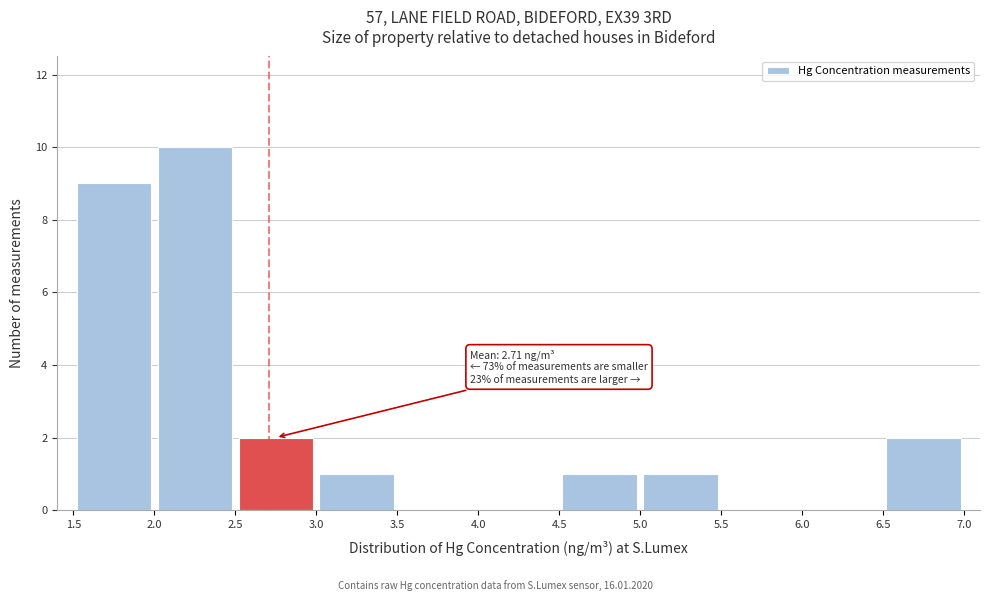

Over which range of the x-axis is the bar tallest?

2.0 to 2.5